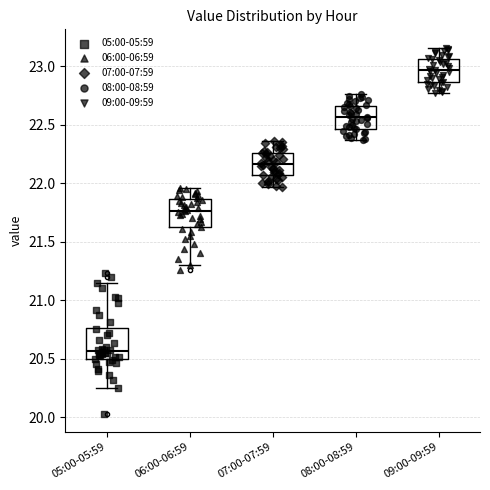

Where does the lower whisker of the box for 09:00-09:59 end on the y-axis? The values are not printed on the chart, so give them approximately, as read against the axis.

22.75